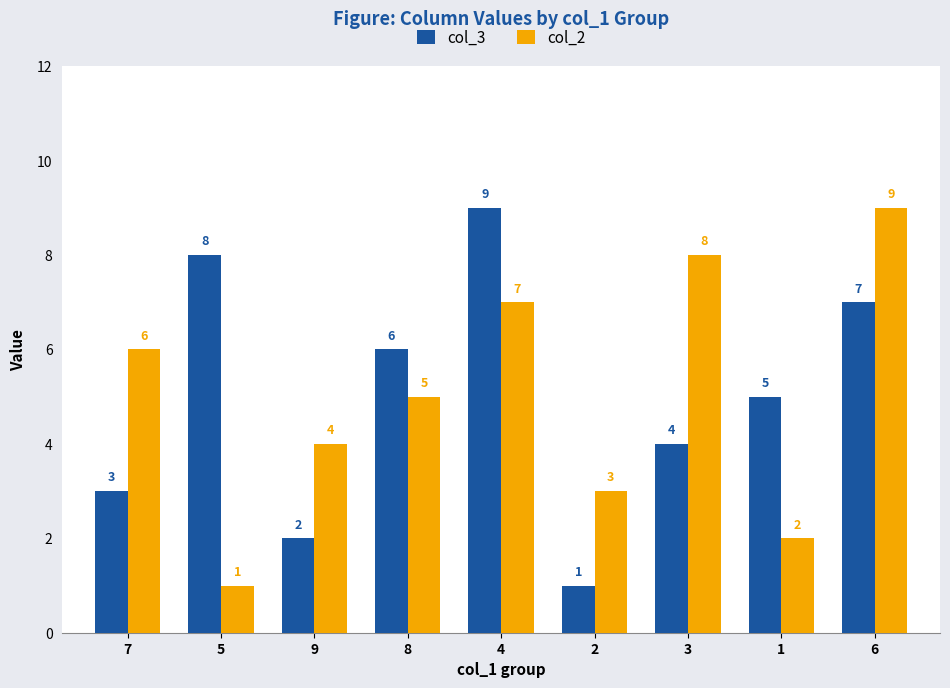

Where is col_2 nearest to the value 5?

8